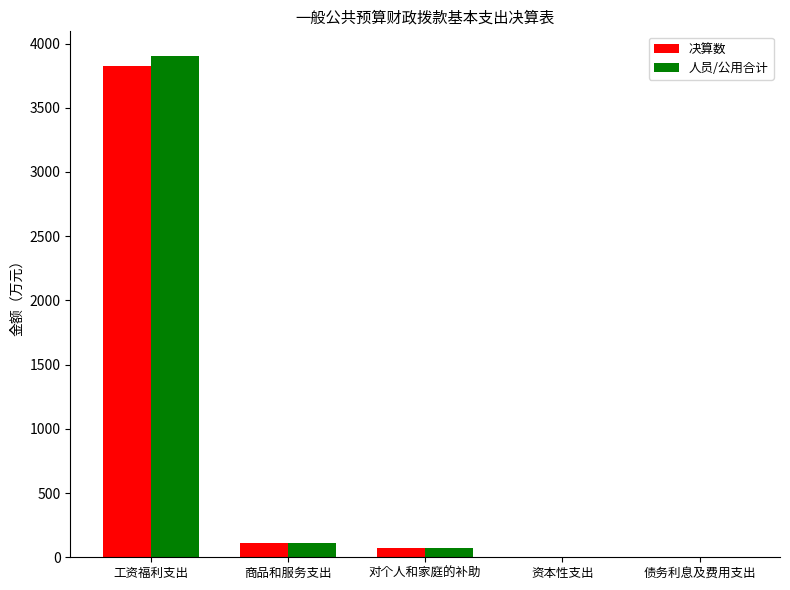

What is the sum of all 决算数 values?

4011.9